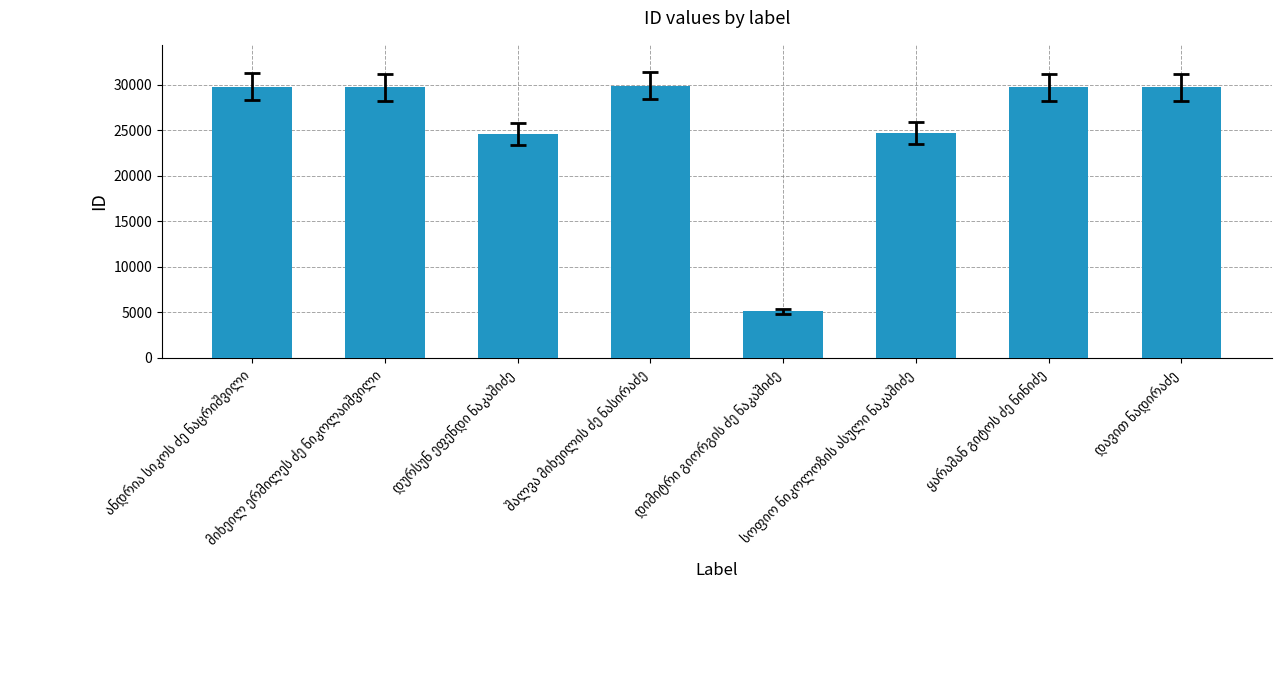

What is the value of the 8th bar from the left?

29710